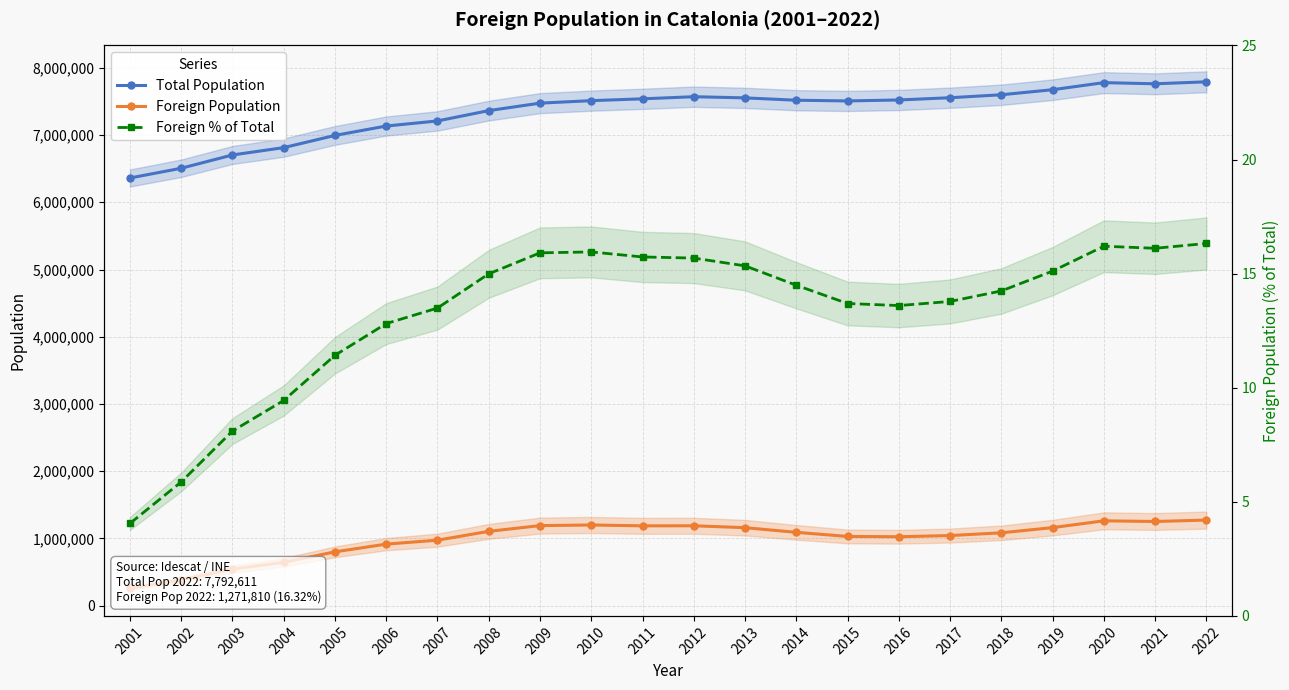

What are all the series names shown in the legend?

Total Population, Foreign Population, Foreign % of Total